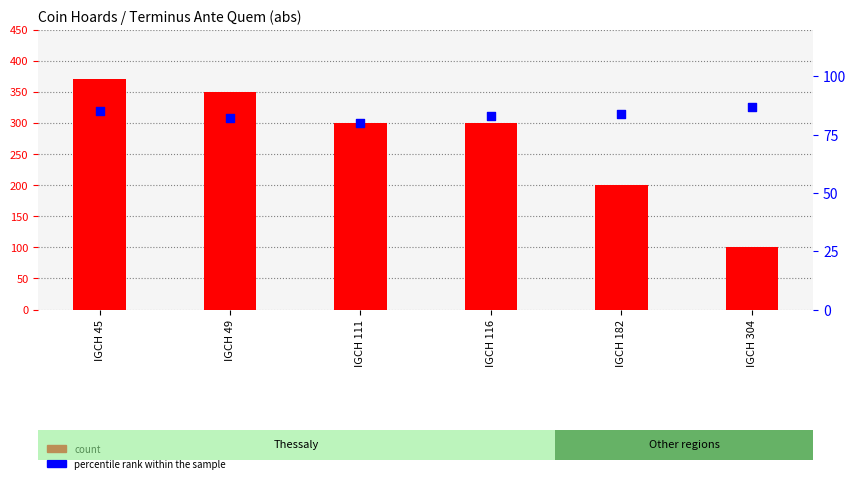

Which series has the largest Y range (max minus min)?

count